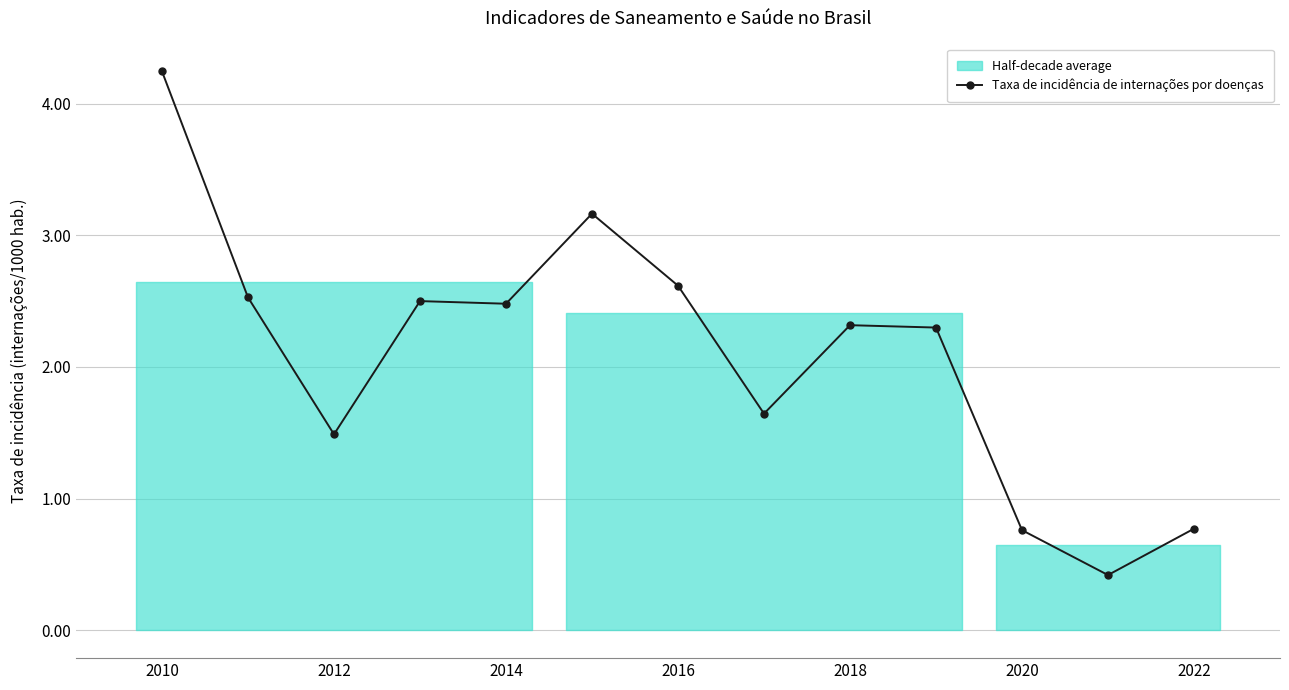

True or false: Taxa de incidência de internações por doenças has a value of 2.6 at 2016.

True